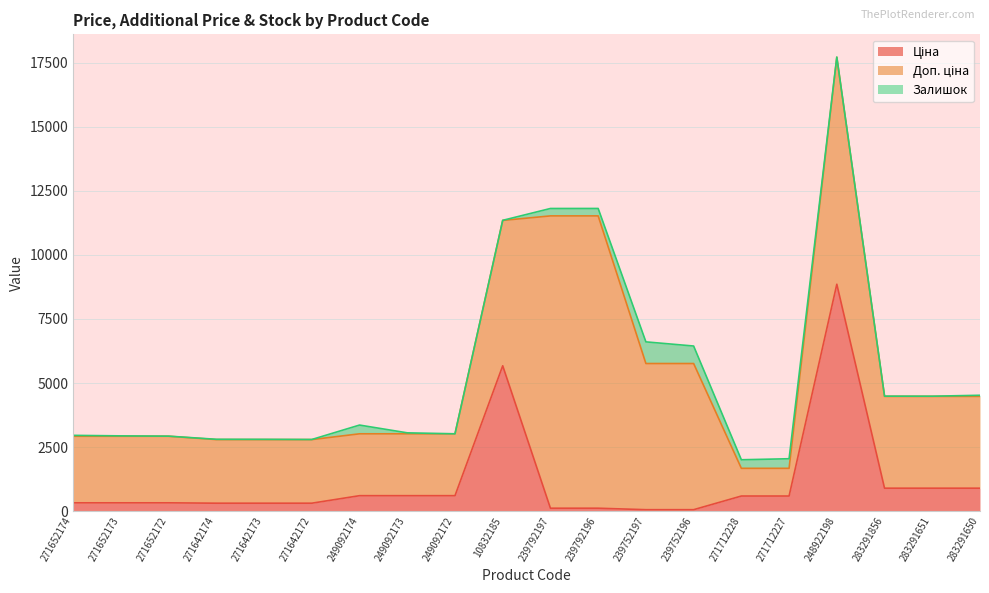

Read the Ціна value at 239752197.

57.0